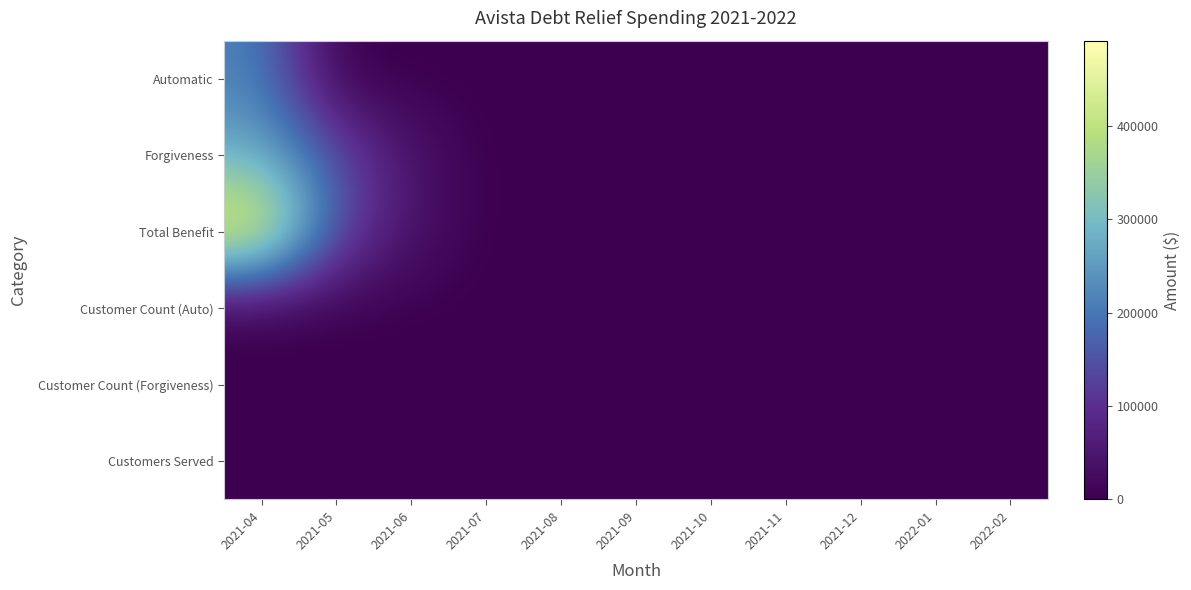

Reading left to right, transcribe all the data shown in this chart.

Automatic: 2021-04=215208.4	2021-05=0.0	2021-06=0.0	2021-07=0.0	2021-08=0.0	2021-09=0.0	2021-10=0.0	2021-11=0.0	2021-12=0.0	2022-01=0.0	2022-02=0.0
Forgiveness: 2021-04=275831.9	2021-05=150135.8	2021-06=41811.1	2021-07=0.0	2021-08=0.0	2021-09=0.0	2021-10=0.0	2021-11=0.0	2021-12=0.0	2022-01=0.0	2022-02=0.0
Total Benefit: 2021-04=491040.3	2021-05=150135.8	2021-06=41811.1	2021-07=0.0	2021-08=0.0	2021-09=0.0	2021-10=0.0	2021-11=0.0	2021-12=0.0	2022-01=0.0	2022-02=0.0
Customer Count (Auto): 2021-04=654.0	2021-05=0.0	2021-06=0.0	2021-07=0.0	2021-08=0.0	2021-09=0.0	2021-10=0.0	2021-11=0.0	2021-12=0.0	2022-01=0.0	2022-02=0.0
Customer Count (Forgiveness): 2021-04=514.0	2021-05=340.0	2021-06=94.0	2021-07=0.0	2021-08=0.0	2021-09=0.0	2021-10=0.0	2021-11=0.0	2021-12=0.0	2022-01=0.0	2022-02=0.0
Customers Served: 2021-04=1168.0	2021-05=340.0	2021-06=94.0	2021-07=0.0	2021-08=0.0	2021-09=0.0	2021-10=0.0	2021-11=0.0	2021-12=0.0	2022-01=0.0	2022-02=0.0